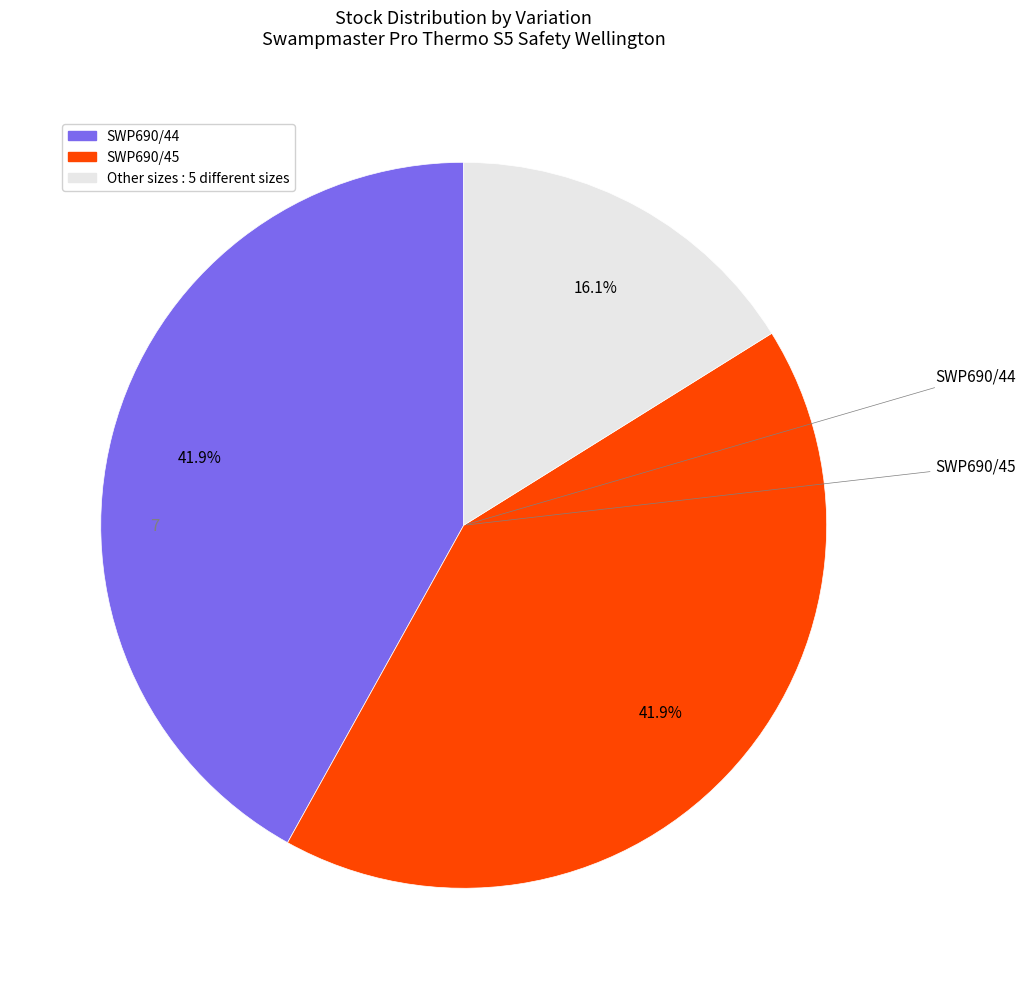

Does any single category account for the majority?

No